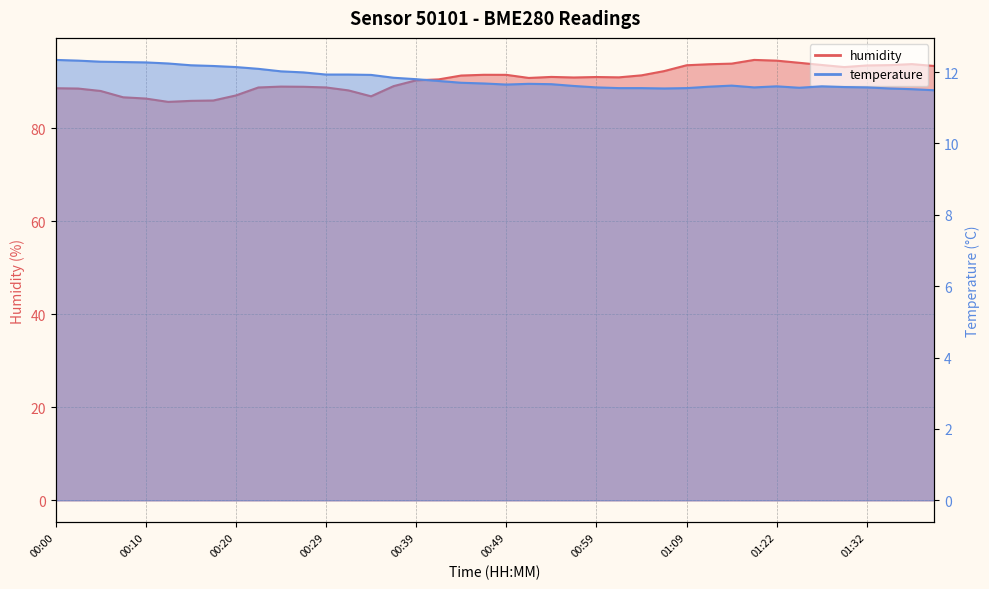

How many lines are shown in the chart?

2